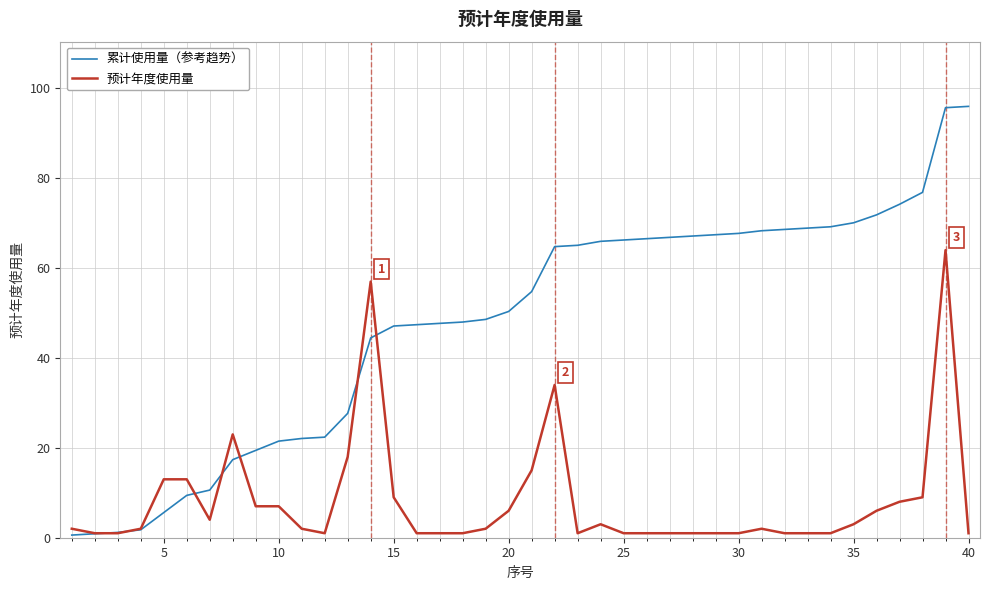

Rank the series by their average value, from lowest to highest.

预计年度使用量, 累计使用量（参考趋势）